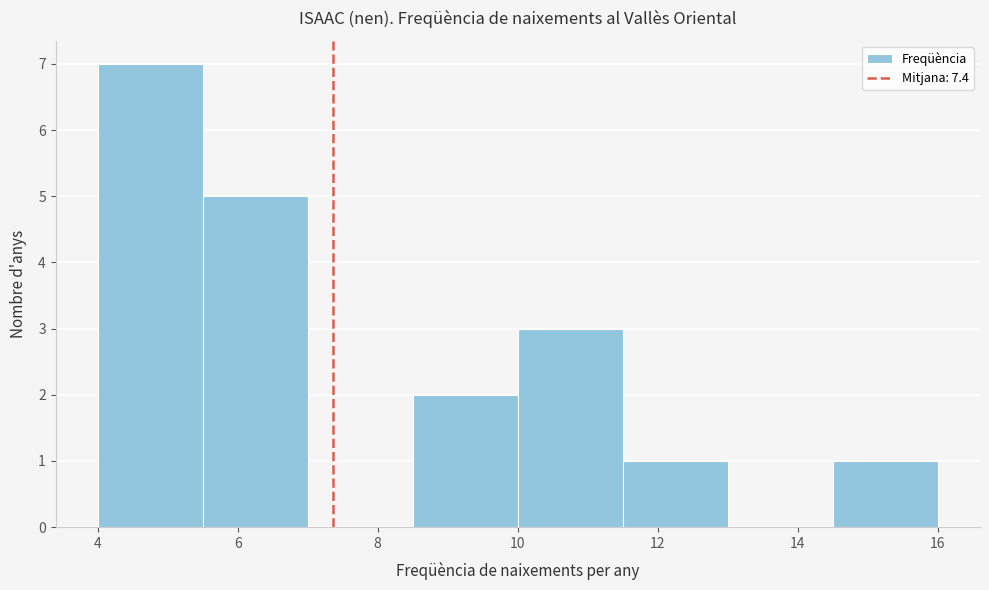

Which range on the x-axis has the tallest bar?

4.0 to 5.5